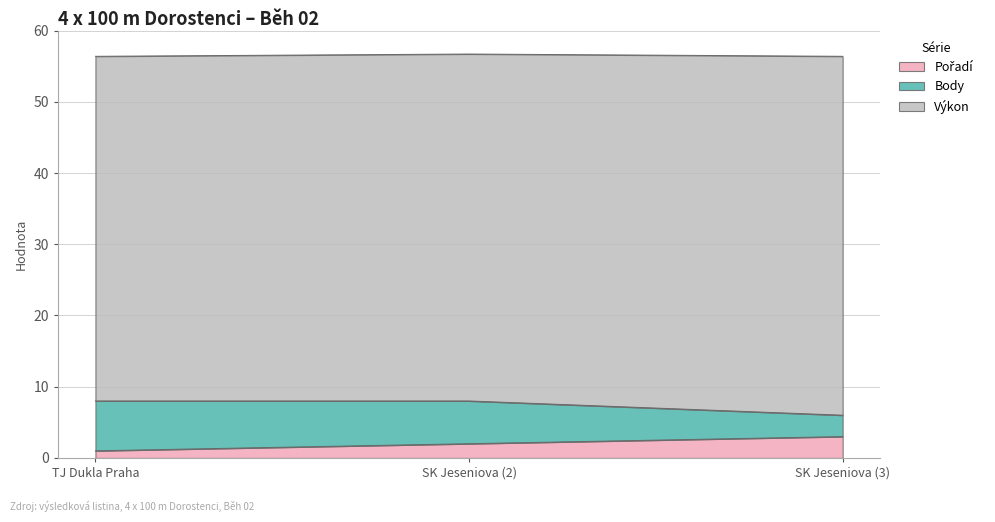

The Pořadí series shows 3 at SK Jeseniova (3). True or false?

True